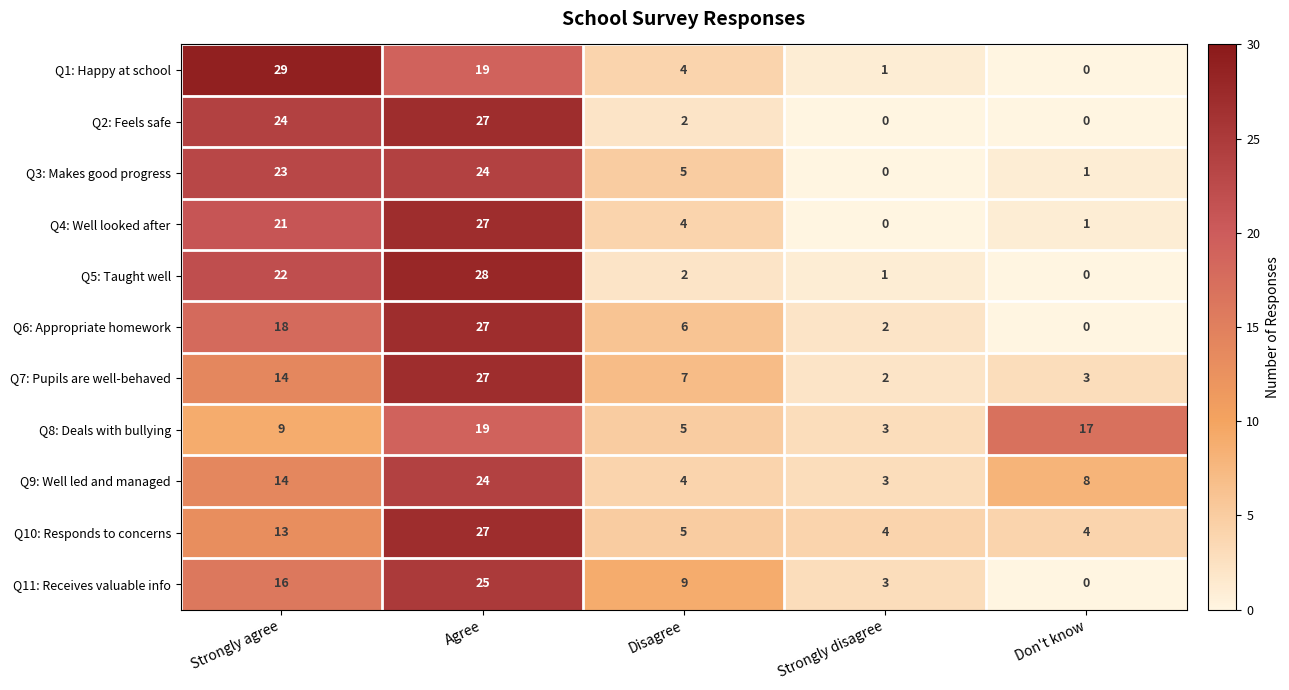

What is the total value across all series at Strongly disagree?

19